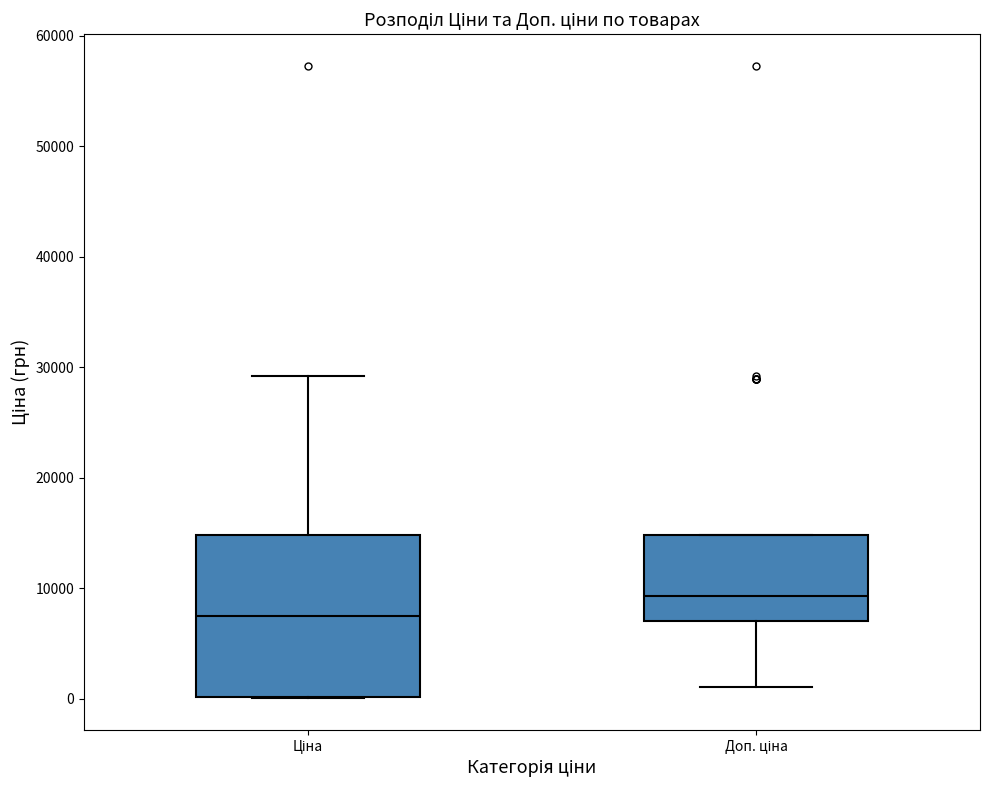

Reading left to right, read every box against the y-axis: the position of its median line, the range the box covers, and the ends of its whiskers. The values are not printed on the chart, so give them approximately, as read against the axis.

Ціна: median 7000, box 0 to 15000, whiskers 0 to 29000
Доп. ціна: median 9000, box 7000 to 15000, whiskers 1000 to 15000